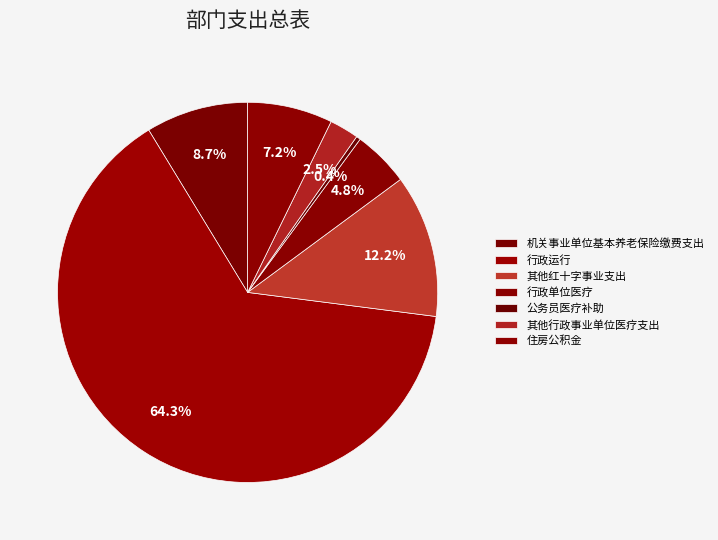

How many segments does this pie chart have?

7